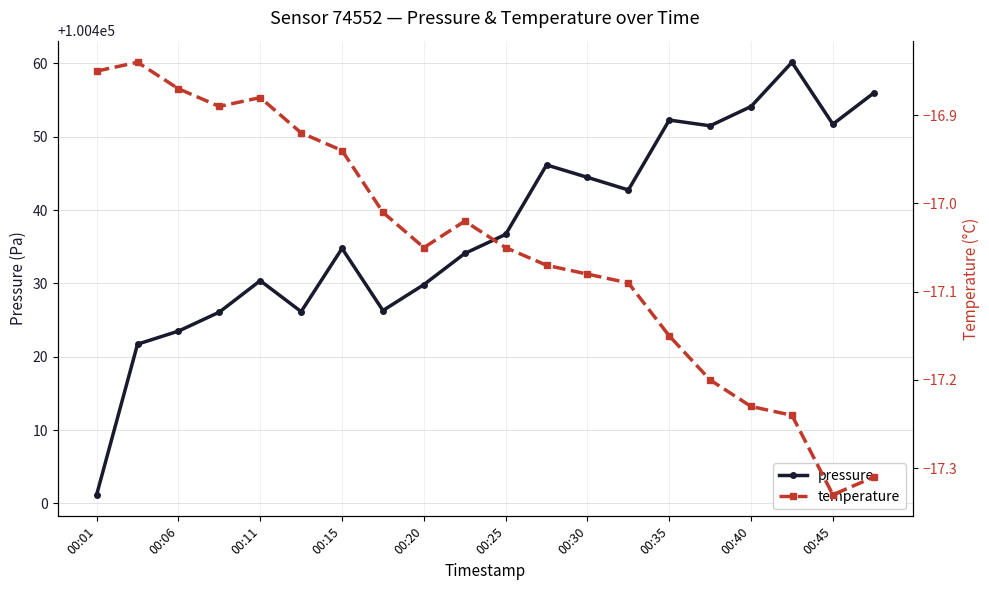

Reading right to left, extract all data points from this chart.

pressure: 100456.0	100451.7	100460.2	100454.1	100451.5	100452.3	100442.8	100444.5	100446.2	100436.7	100434.1	100429.8	100426.3	100434.8	100426.2	100430.4	100426.1	100423.5	100421.7	100401.2
temperature: -17.3	-17.3	-17.2	-17.2	-17.2	-17.1	-17.1	-17.1	-17.1	-17.1	-17.0	-17.1	-17.0	-16.9	-16.9	-16.9	-16.9	-16.9	-16.8	-16.9